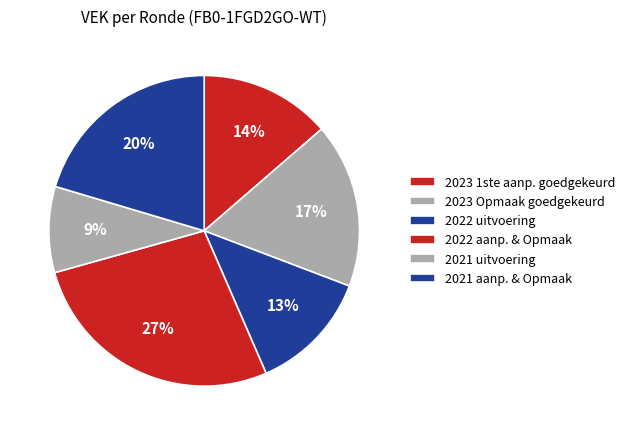

How many slices are in this pie chart?

6